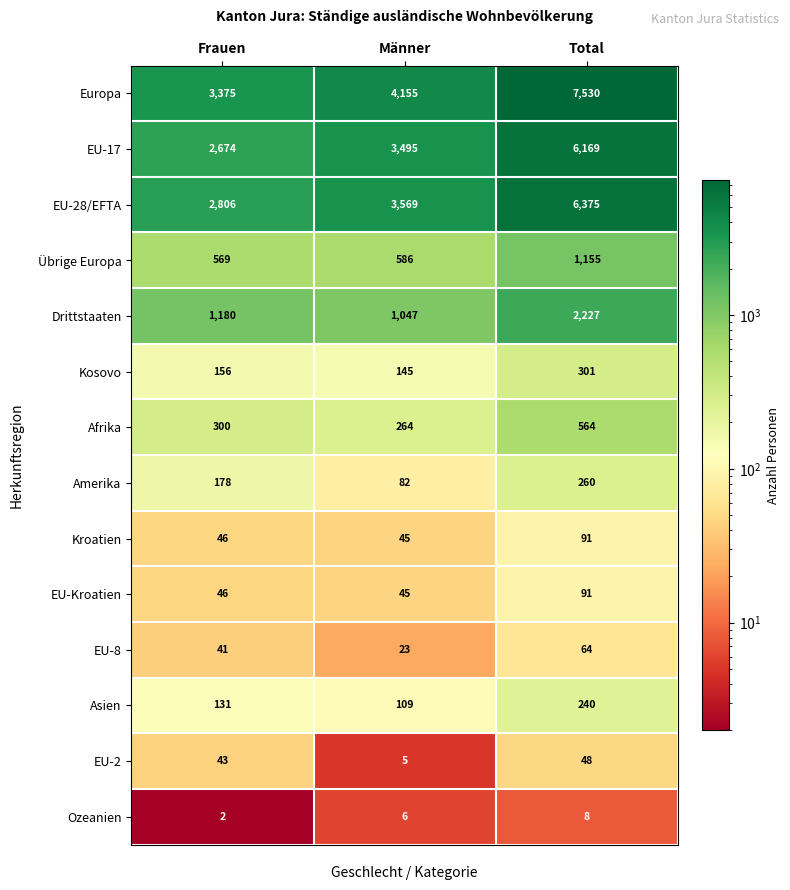

Read the Übrige Europa value at Frauen, to the nearest 10.

570